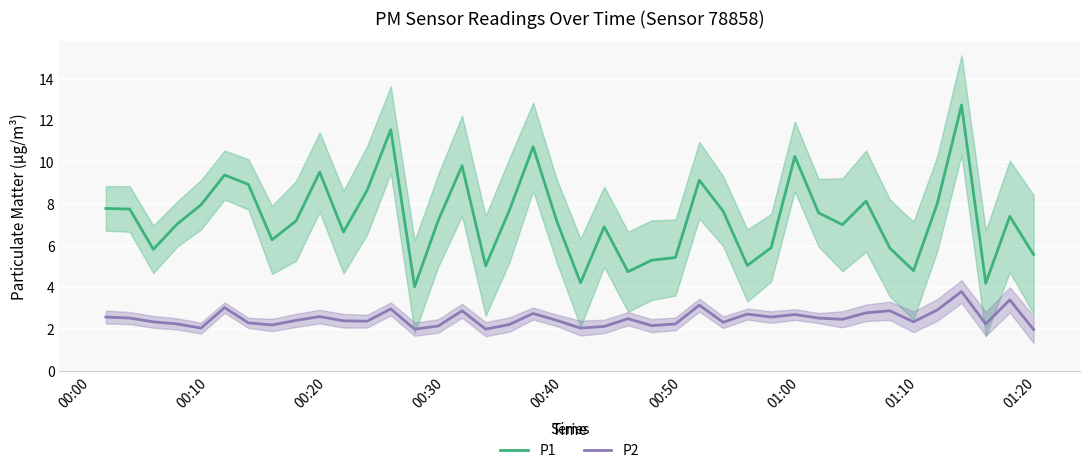

In P2, how many points are higher than both neighbors (excluding endpoints)?

12